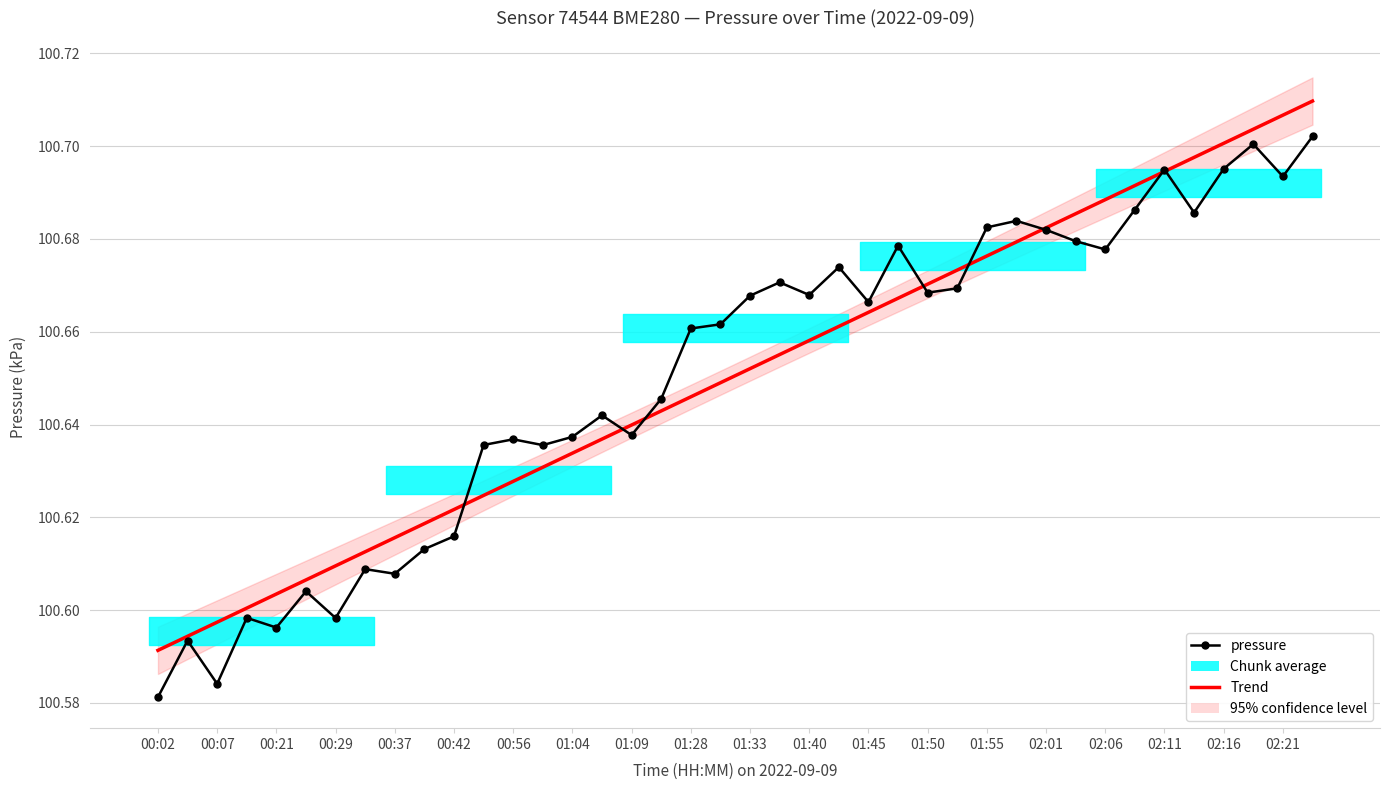

The value of pressure at 00:02 is 100.6. True or false?

True